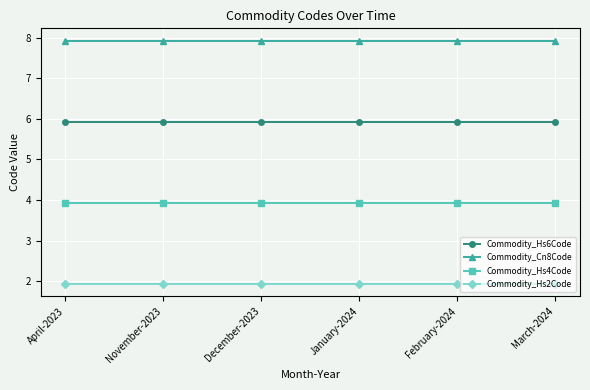

Count the Commodity_Cn8Code values in the range 7 to 8.

6